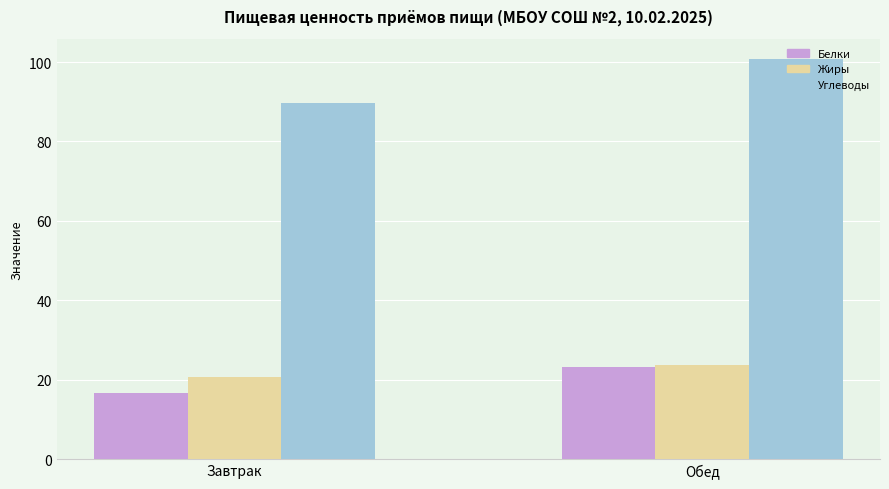

What are all the series names shown in the legend?

Белки, Жиры, Углеводы